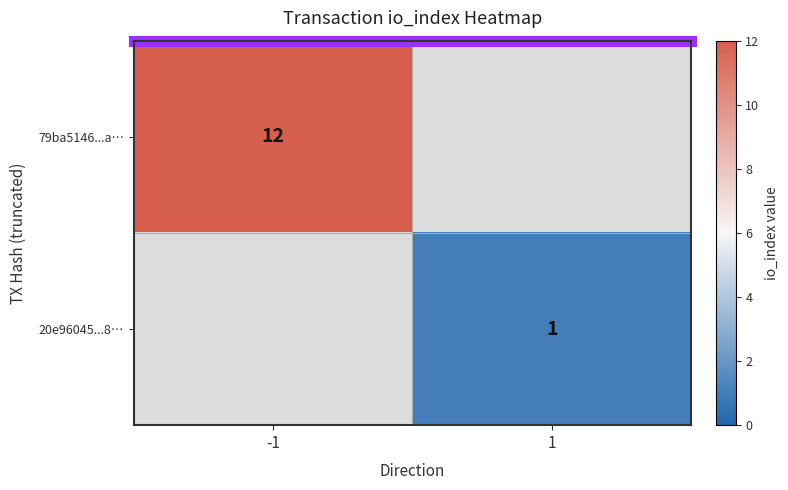

True or false: 79ba5146...a… has a value of 12 at -1.

True